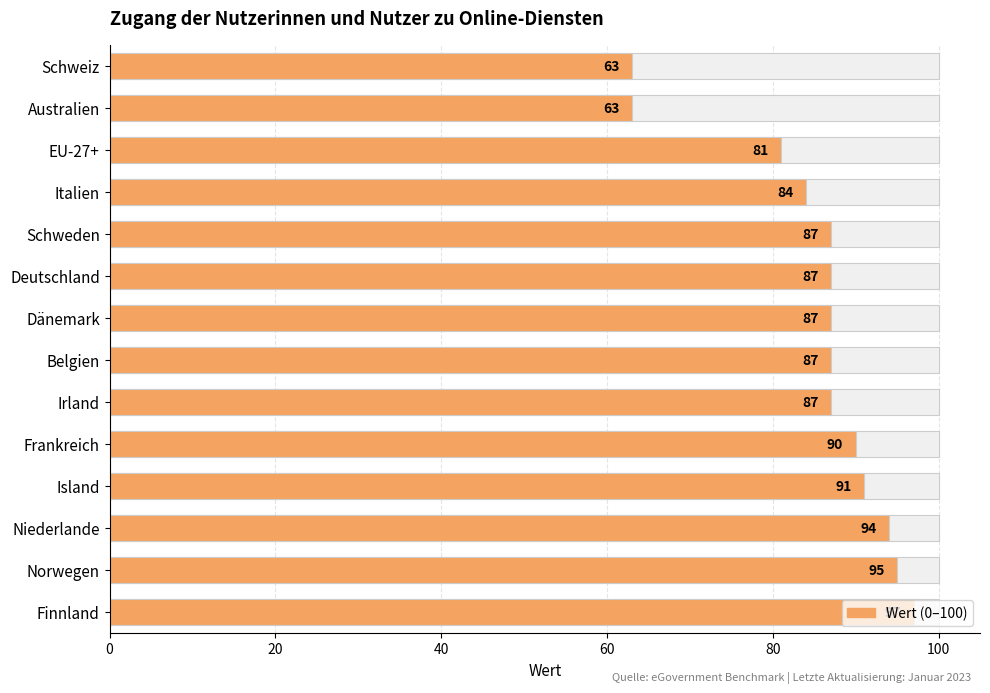

What is the sum of all values?

1193